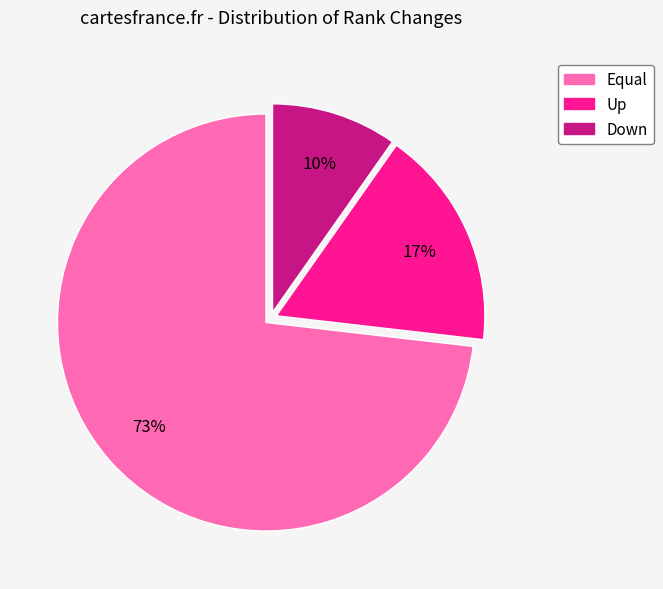

The Up slice represents 17% of the pie. True or false?

True